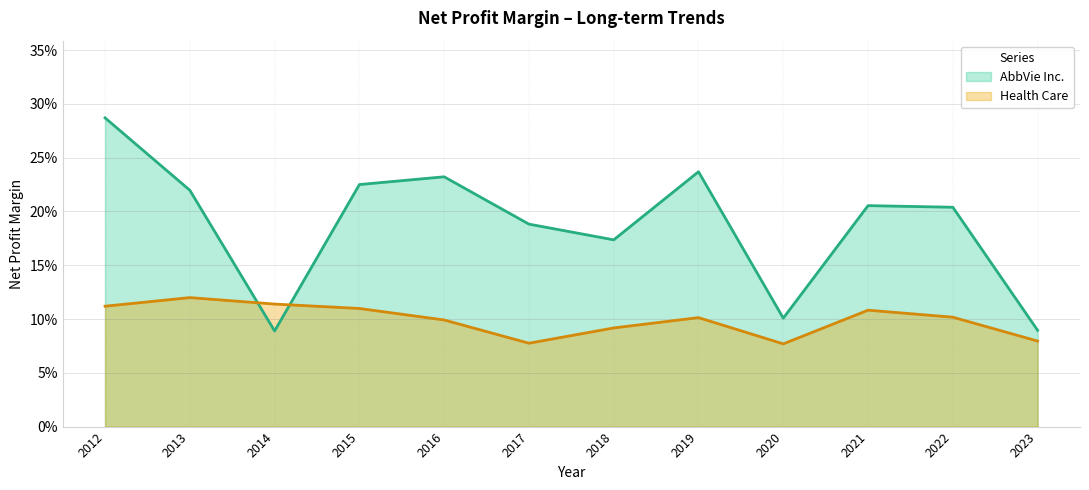

Rank the series at 2019 from lowest to highest value.

Health Care, AbbVie Inc.